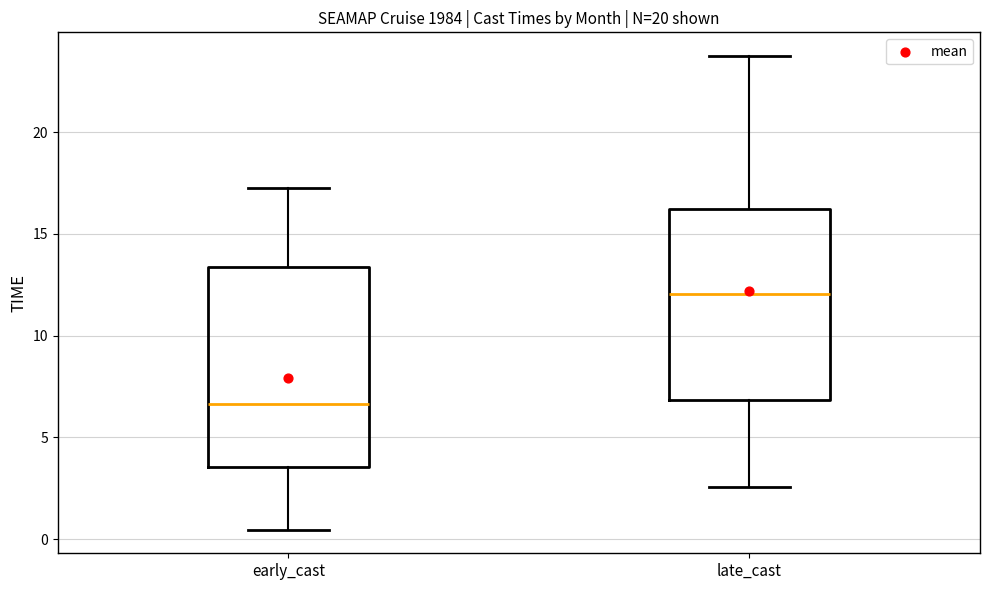

Which box has the highest median line?

late_cast